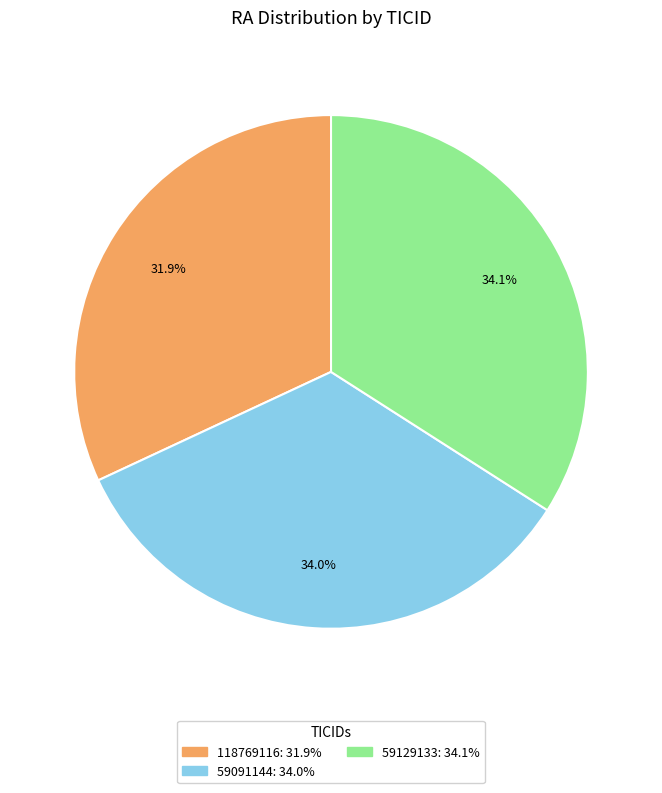

Is there any slice that represents more than half of the pie?

No